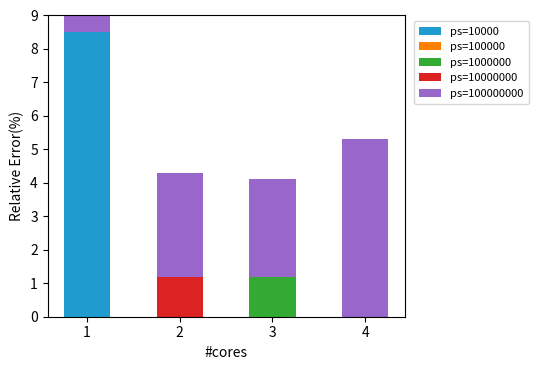

True or false: ps=1000000 has a value of 0.0 at 1.

True